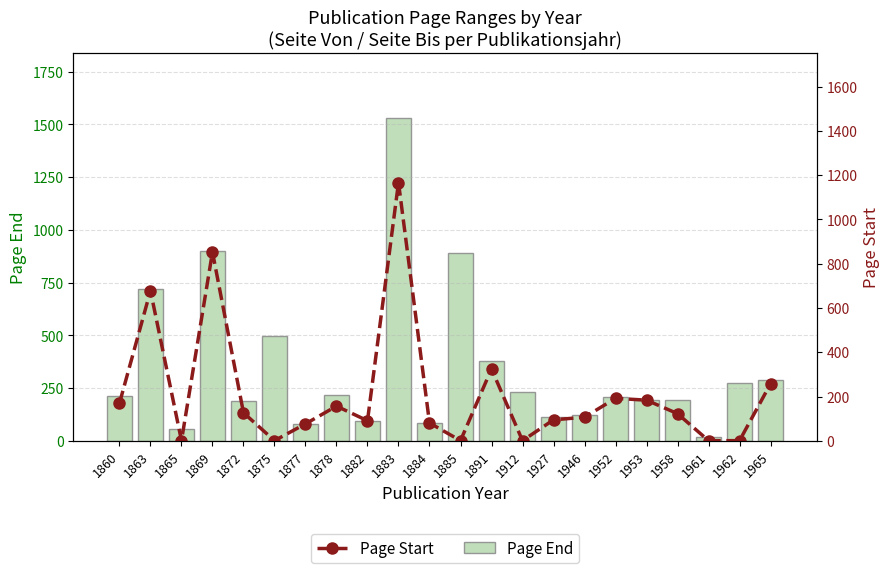

What are all the series names shown in the legend?

Page End, Page Start